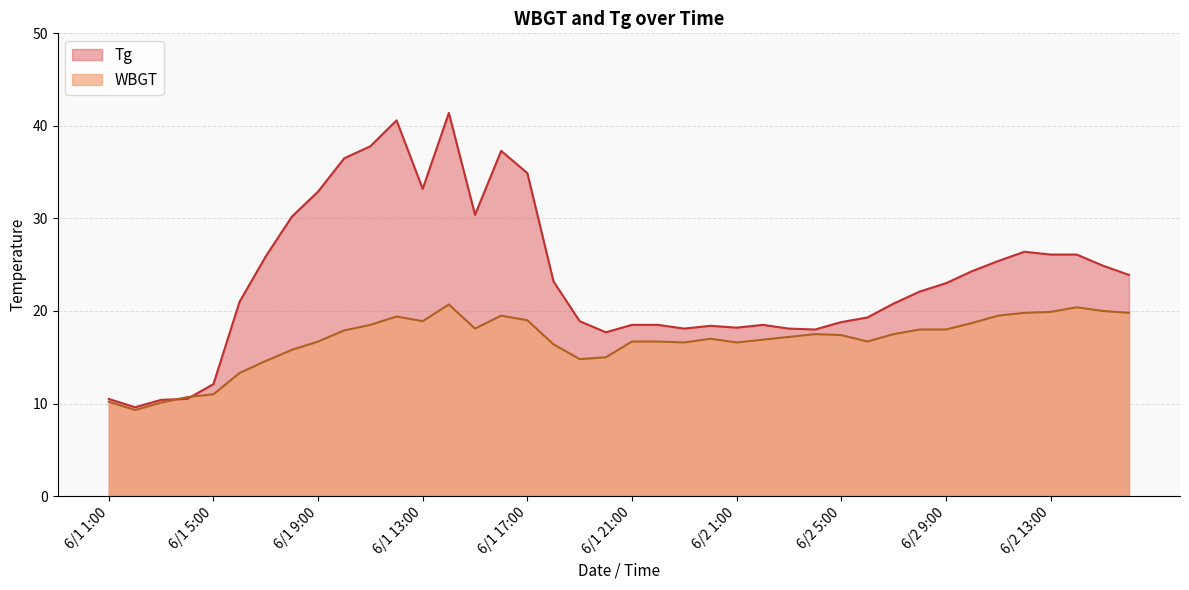

What position from the left is 6/1 6:00?

6